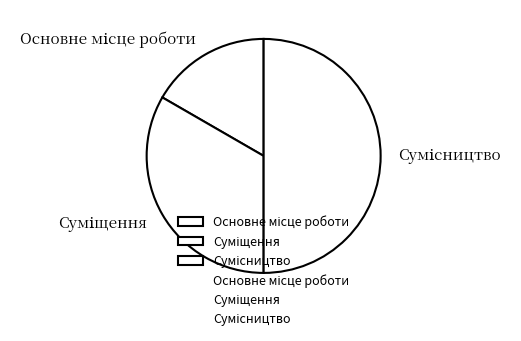

To the nearest percent, what is the average slice percentage?

33%